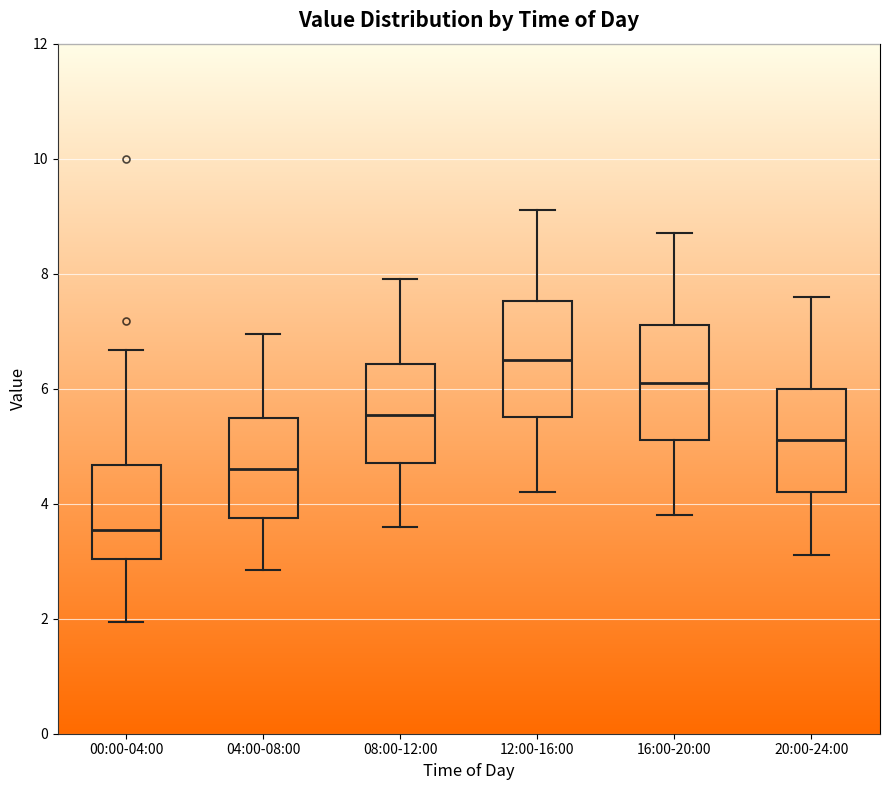

Reading left to right, transcribe this box plot: for each box, give where its median line is, the range the box spans, and where its two whiskers end, as read against the y-axis. The values are not printed on the chart, so give them approximately, as read against the axis.

00:00-04:00: median 3.6, box 3.0 to 4.6, whiskers 2.0 to 6.6
04:00-08:00: median 4.6, box 3.8 to 5.4, whiskers 2.8 to 7.0
08:00-12:00: median 5.6, box 4.8 to 6.4, whiskers 3.6 to 8.0
12:00-16:00: median 6.6, box 5.6 to 7.6, whiskers 4.2 to 9.2
16:00-20:00: median 6.2, box 5.2 to 7.2, whiskers 3.8 to 8.8
20:00-24:00: median 5.2, box 4.2 to 6.0, whiskers 3.2 to 7.6